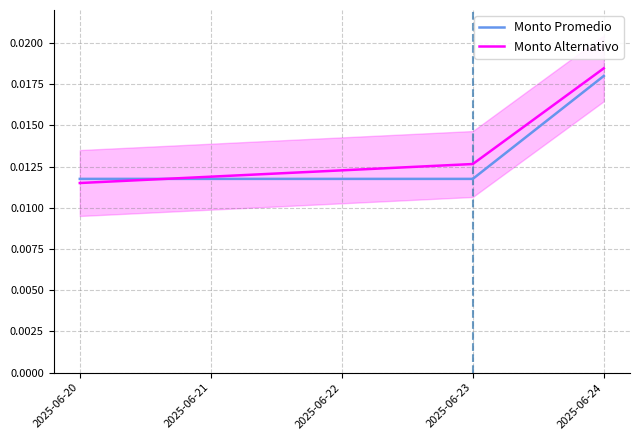

Rank the categories by Monto Alternativo value from highest to lowest.

2025-06-24, 2025-06-23, 2025-06-20